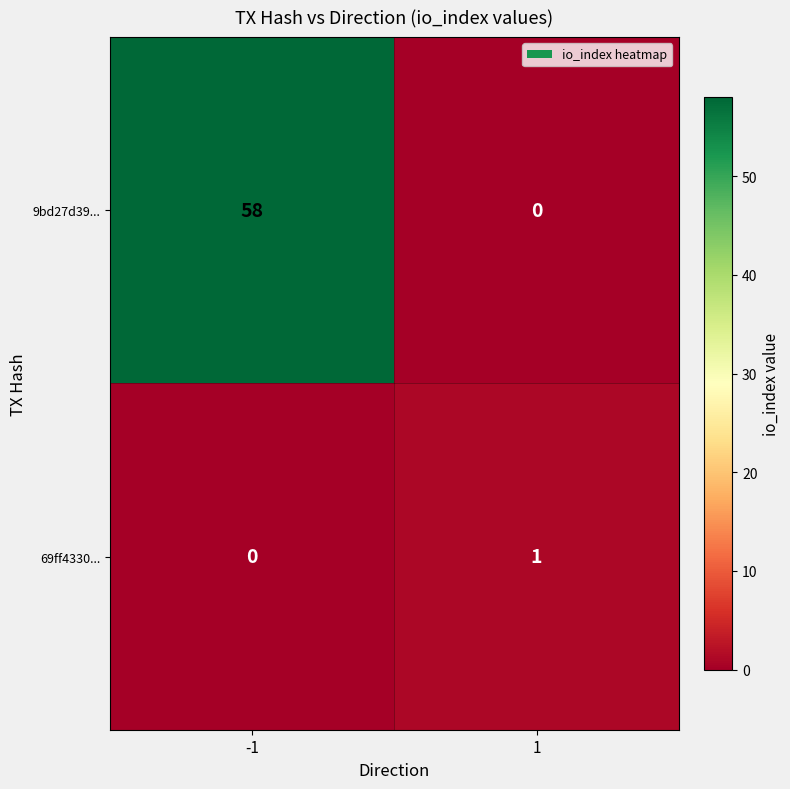

What is the maximum value shown in the chart?

58